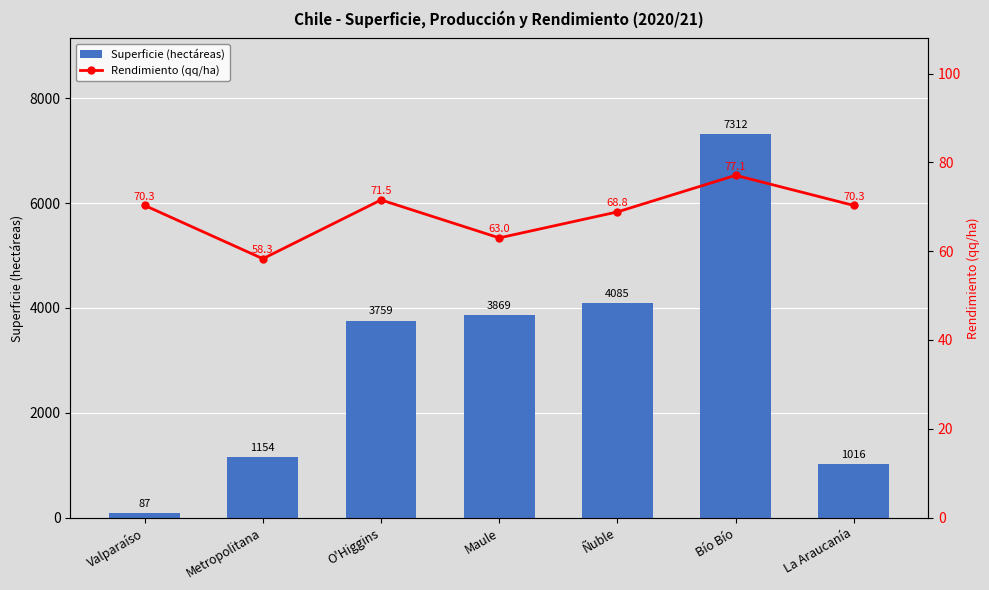

What is the difference between the second highest and minimum values in the Superficie (hectáreas) series?

3998